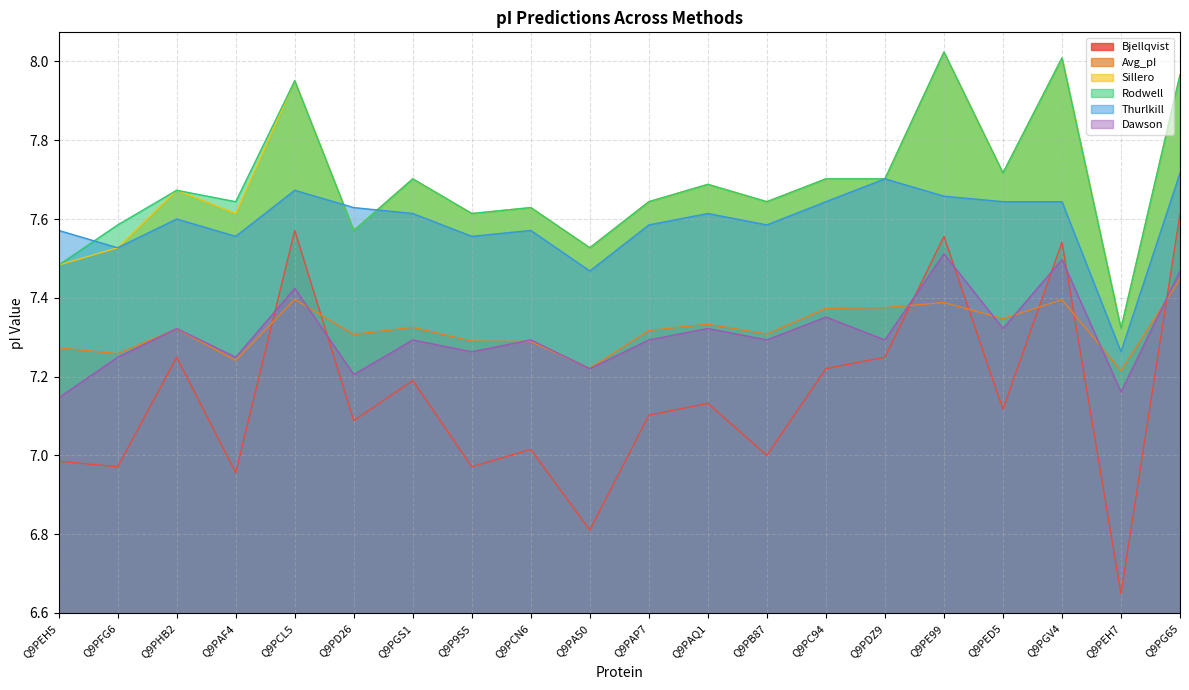

True or false: Thurlkill has a value of 12.1 at Q9PDZ9.

False